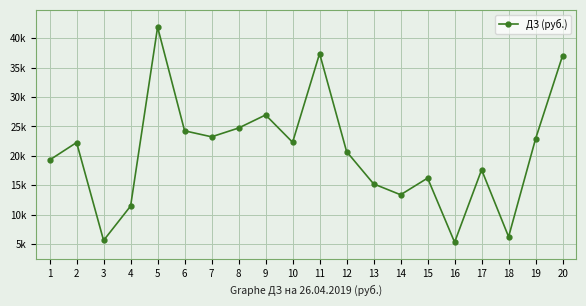

What is the value of the 3rd point from the left?

5593.8